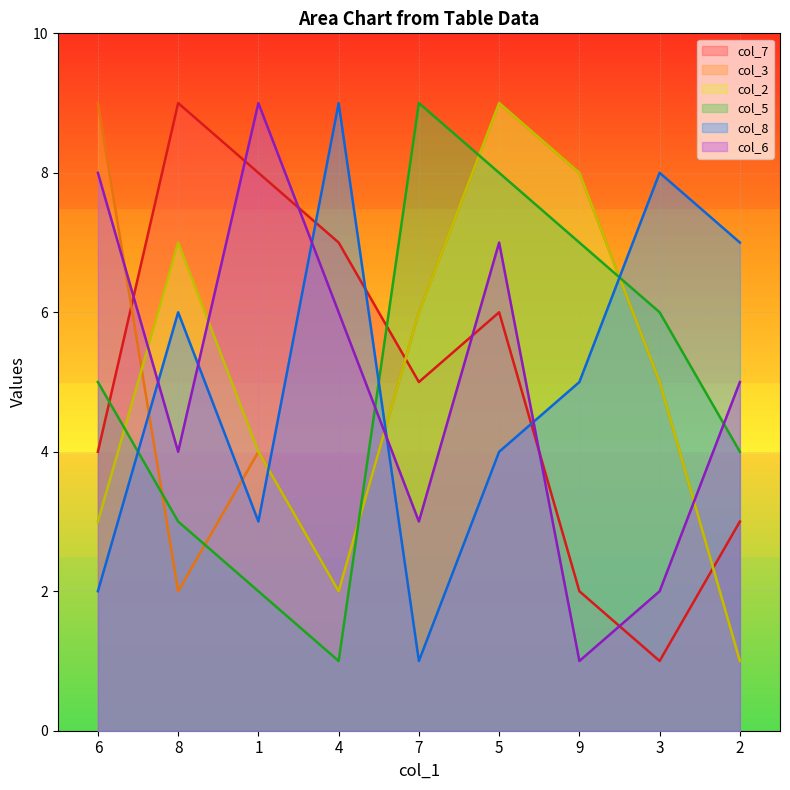

Rank the categories by col_5 value from highest to lowest.

7, 5, 9, 3, 6, 2, 8, 1, 4